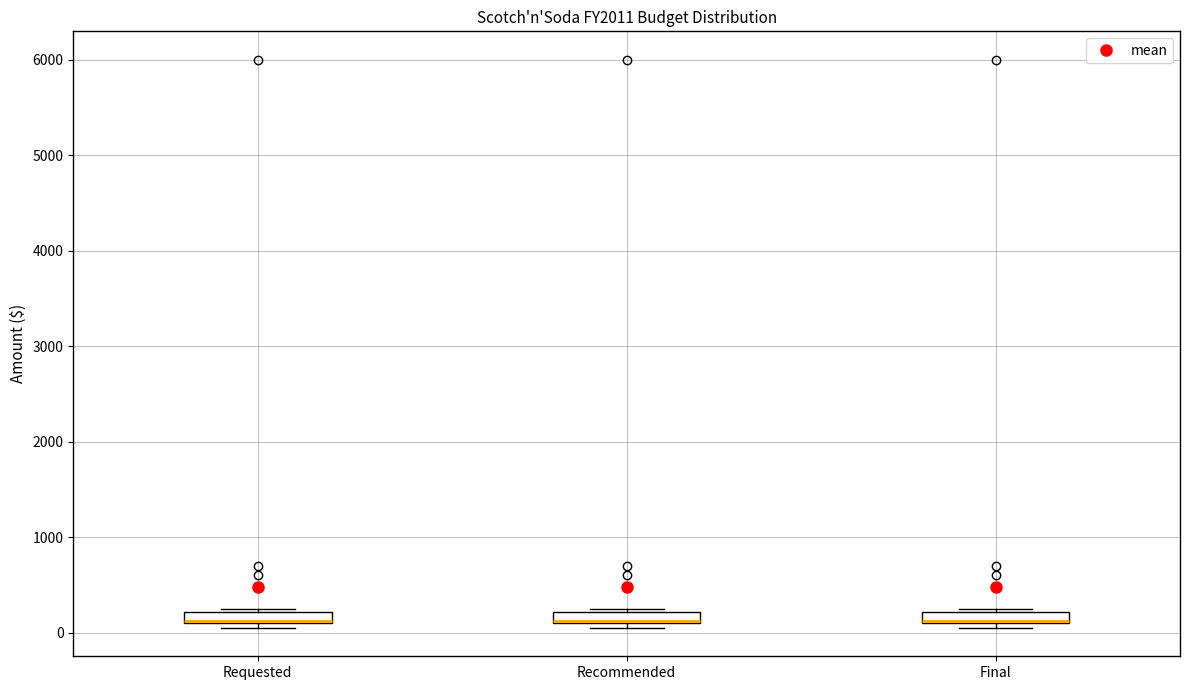

Where is the upper edge of the box for Recommended on the y-axis? The values are not printed on the chart, so give them approximately, as read against the axis.

200